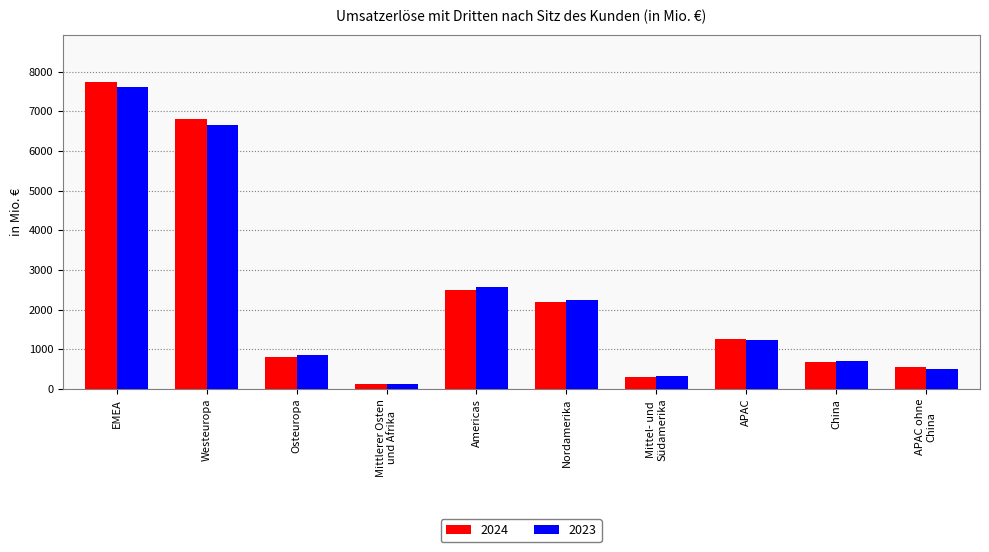

Which category has the highest value in the 2024 series?

EMEA